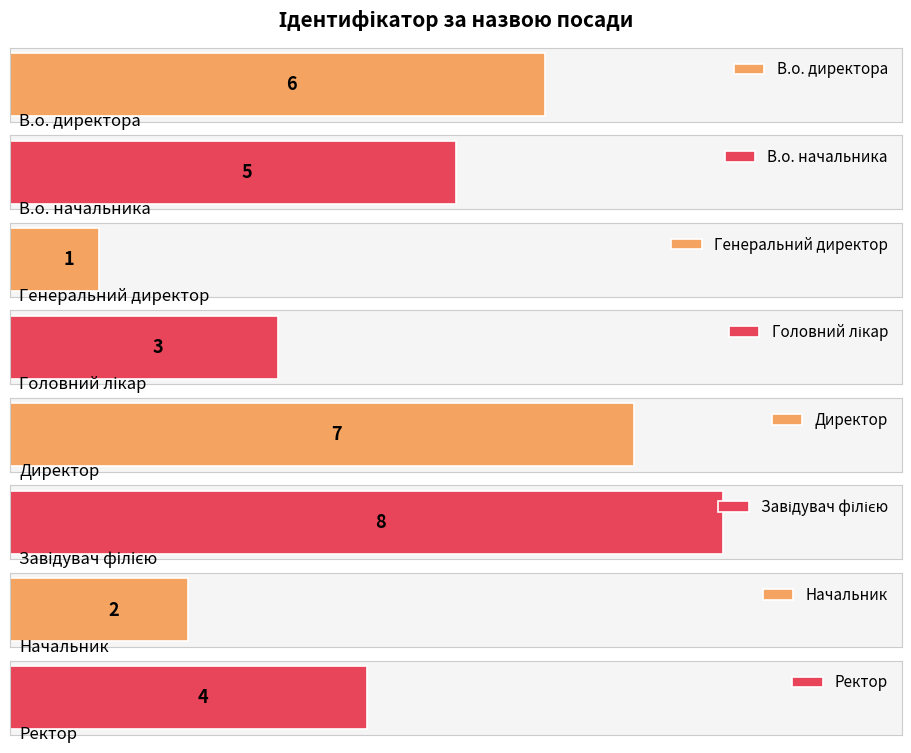

How many bars are there in total?

8